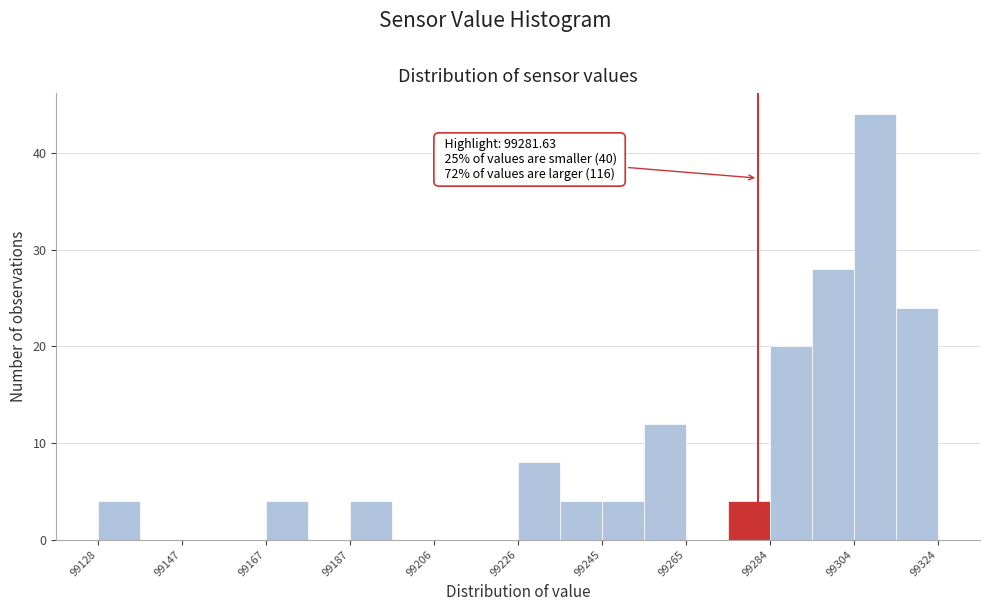

Over which range of the x-axis is the bar tallest?

99304 to 99314